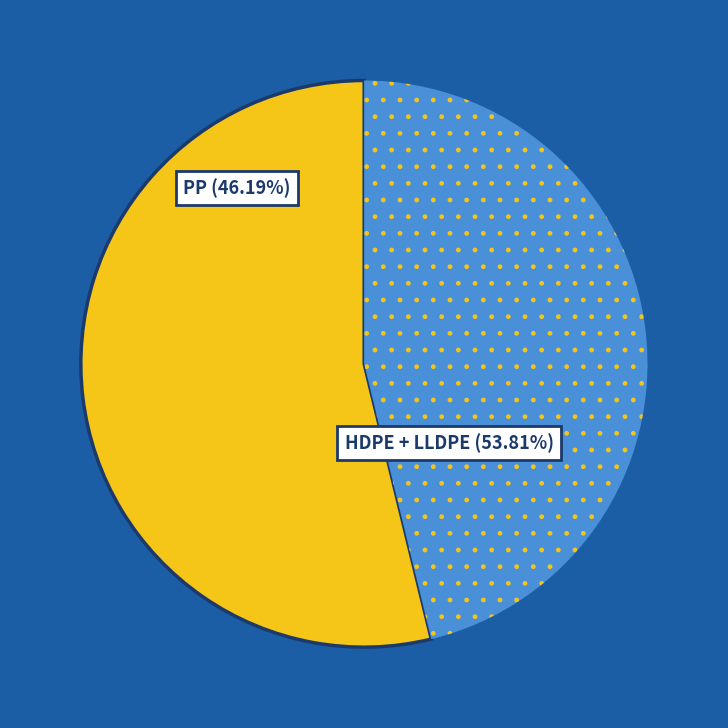

True or false: LLDPE accounts for 43% of the total.

False